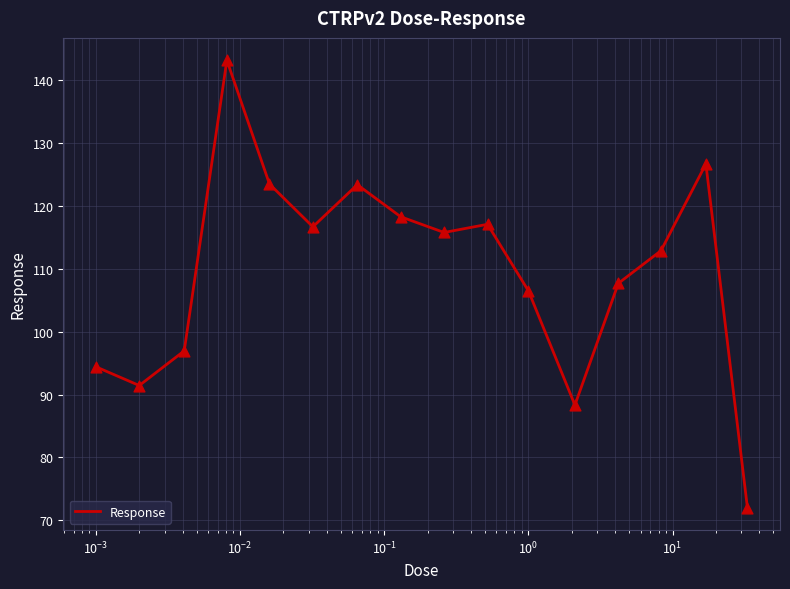

What is the smallest value displayed?

72.0